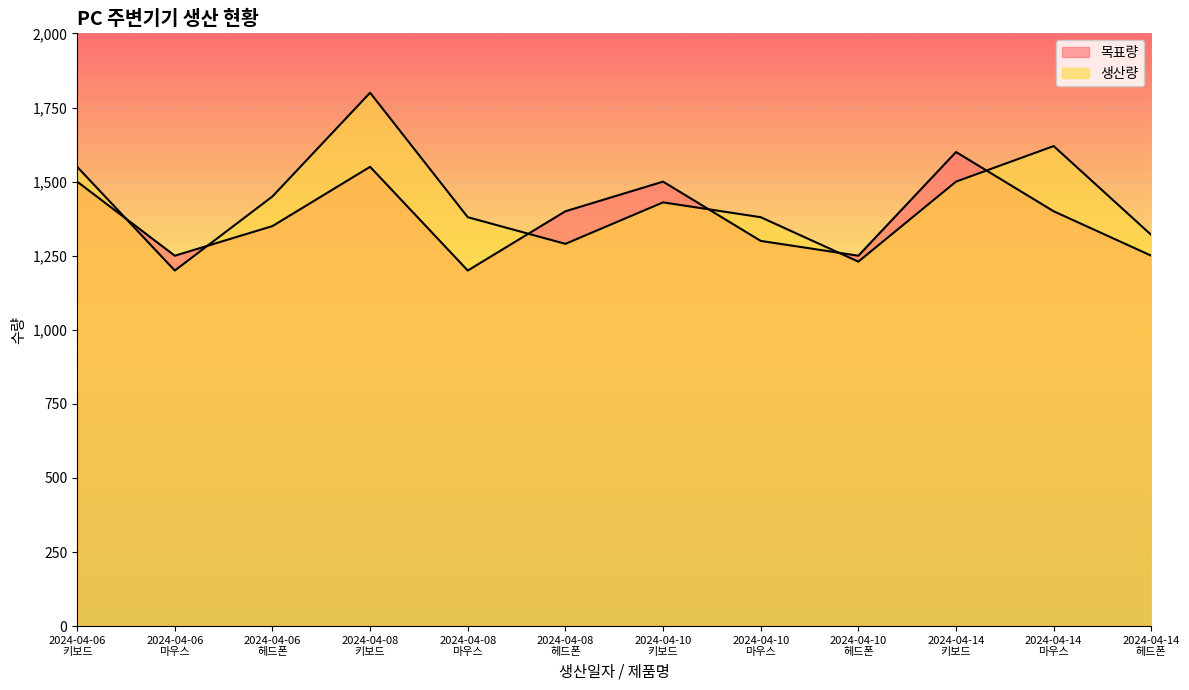

Which series has the largest range (max minus min)?

생산량